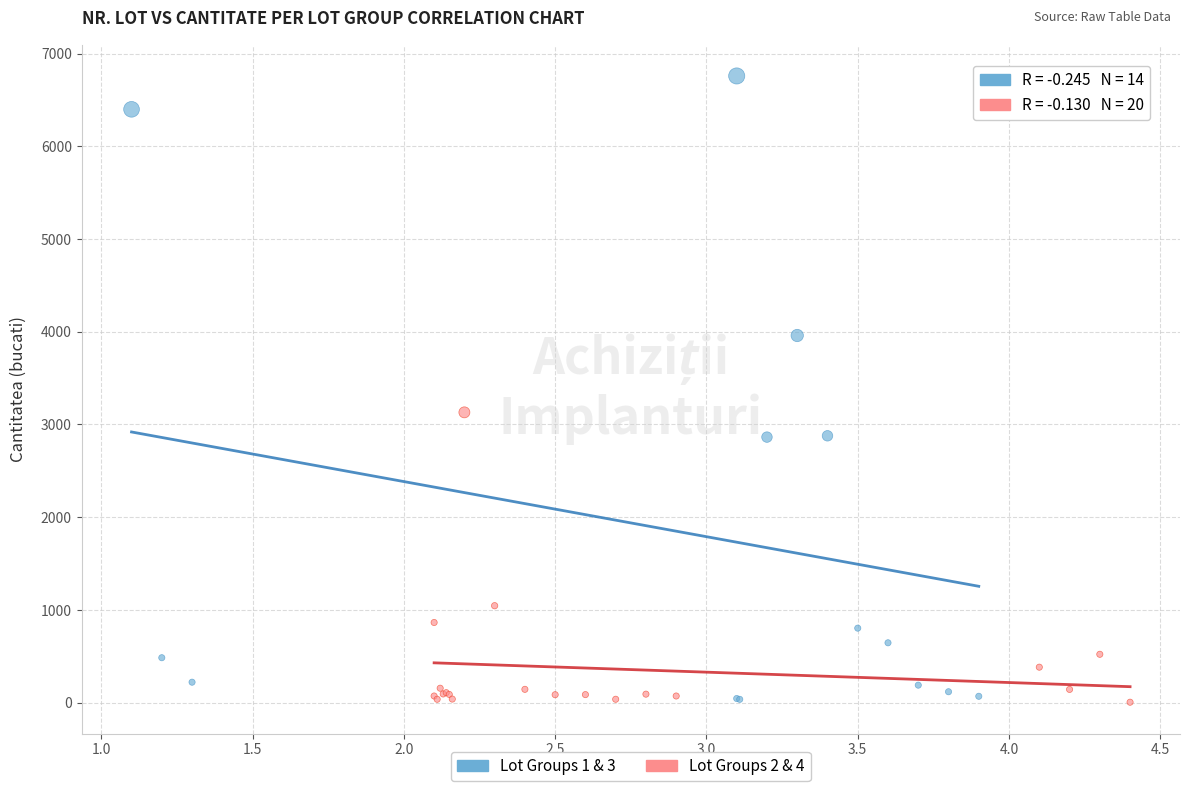

Which series has the widest spread of Y values?

Lot Groups 1 & 3